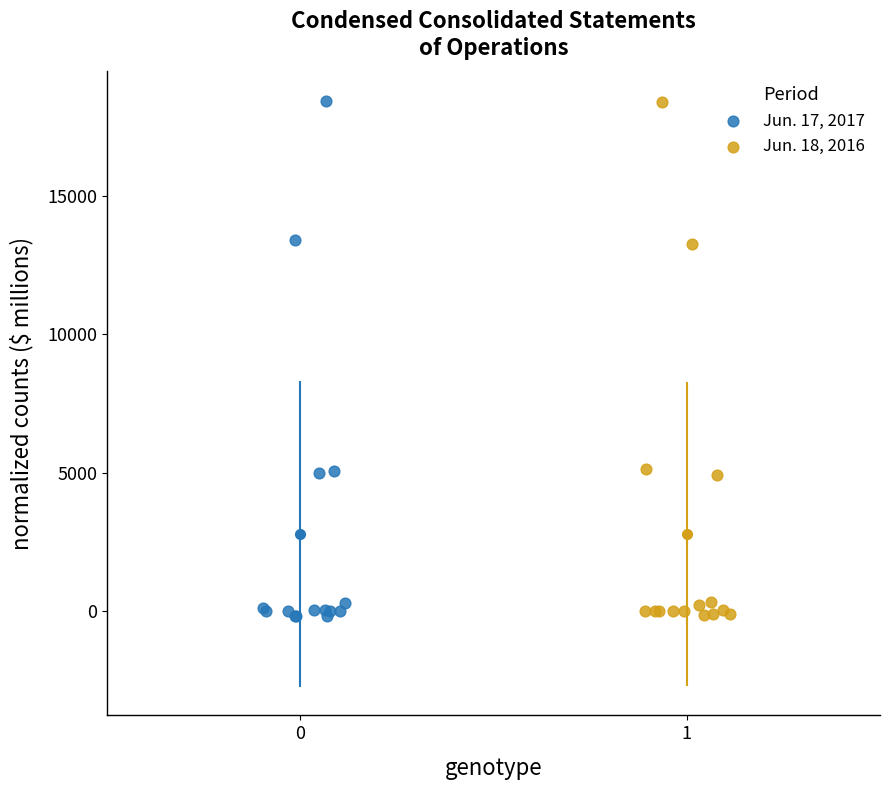

Which series has the widest spread of Y values?

Jun. 17, 2017